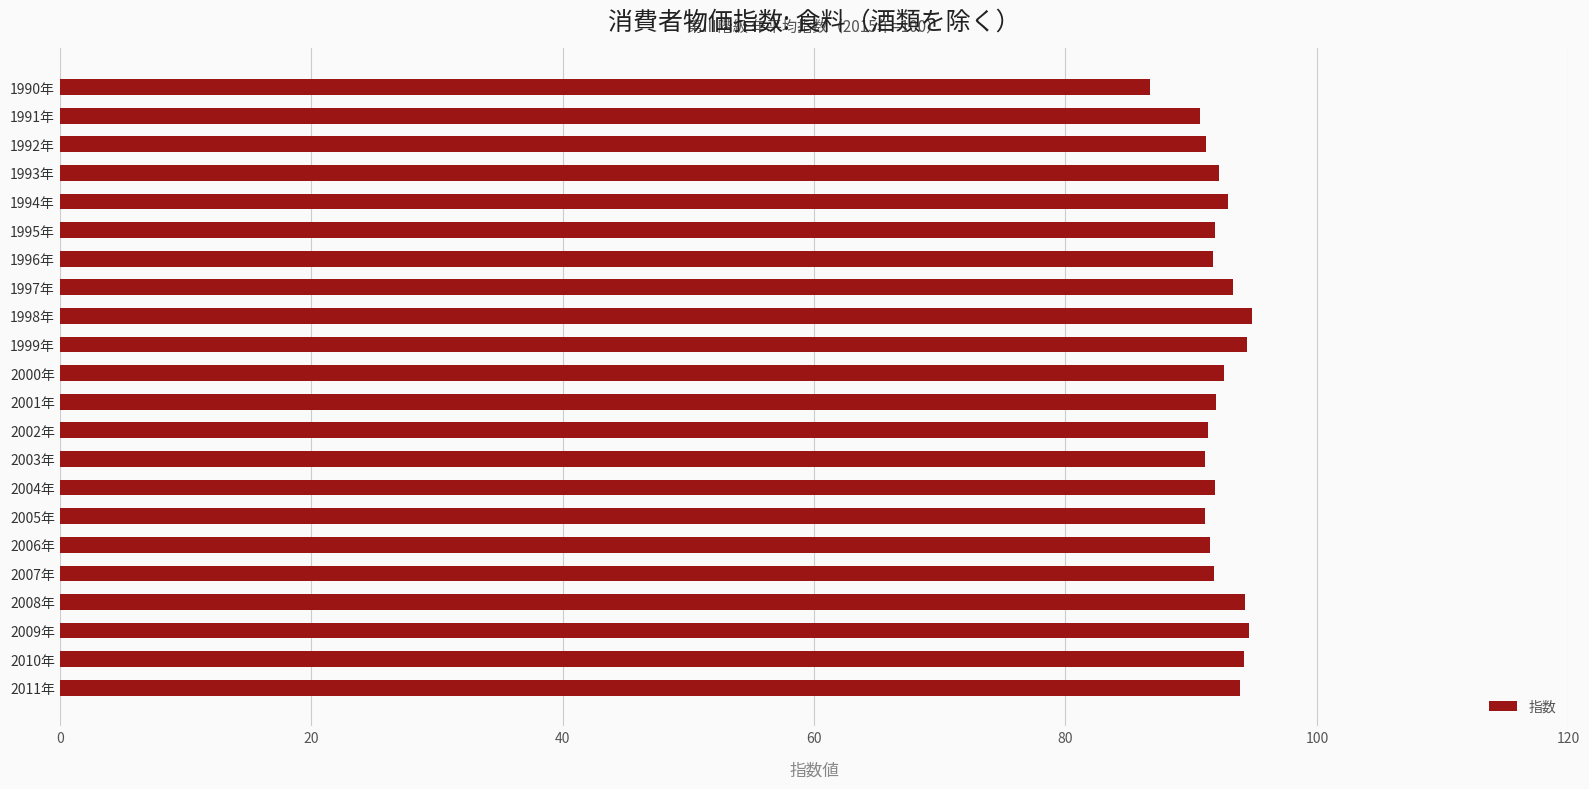

What is the maximum value shown in the chart?

94.8